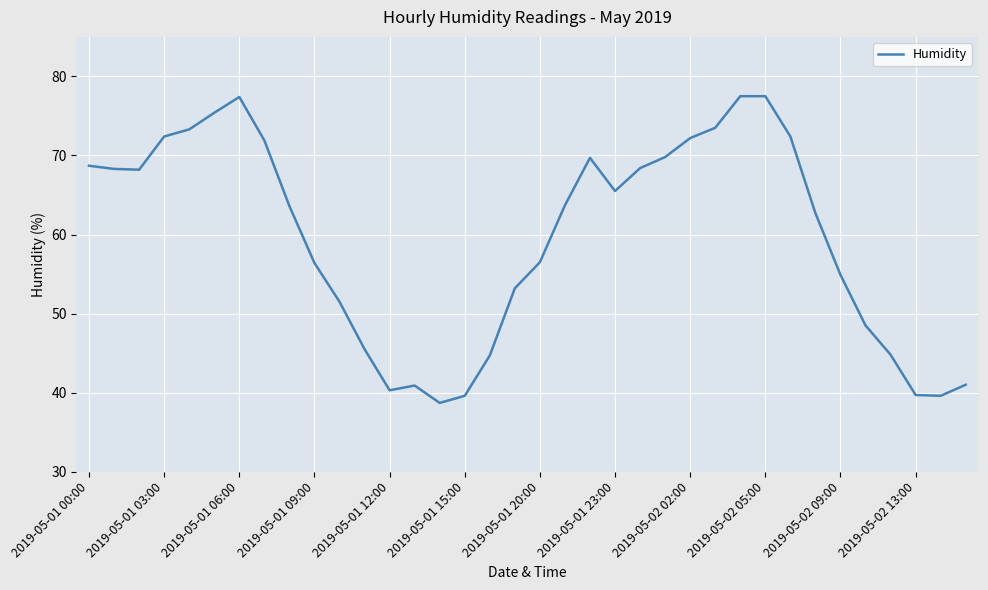

What is the difference between the maximum and minimum values?

38.8